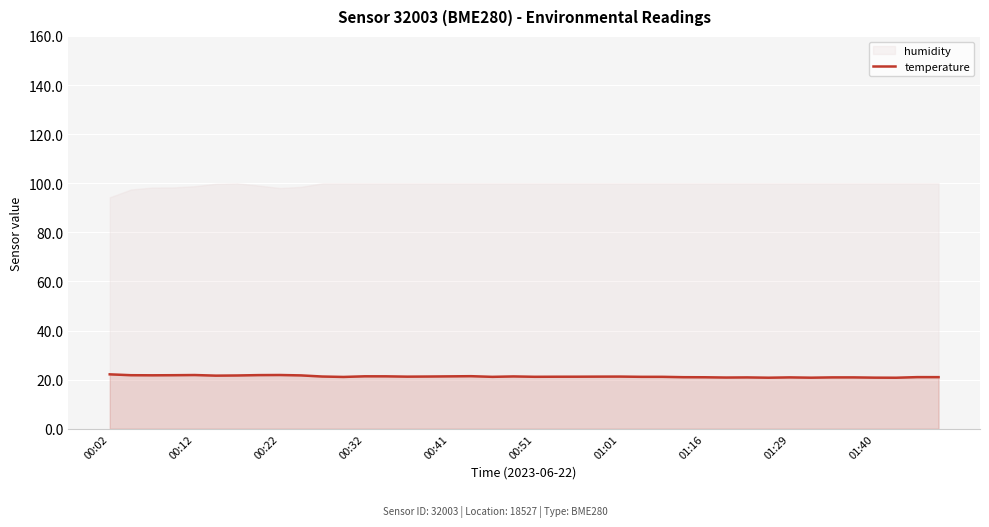

True or false: temperature has a value of 30.1 at 00:51.

False